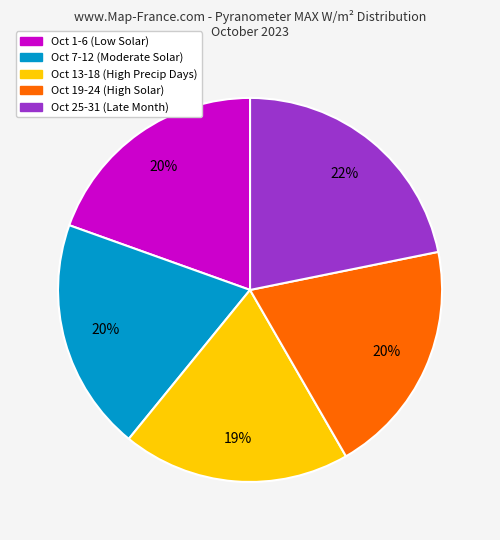

To the nearest percent, what is the difference between the largest and smallest slice percentages?

3%